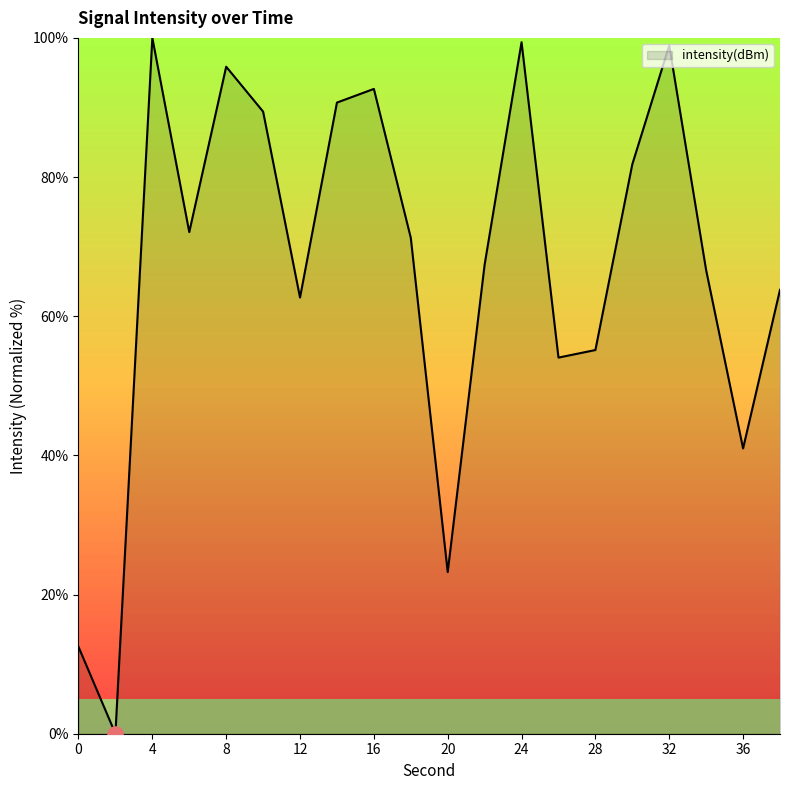

What is the difference between the maximum and minimum values?

100.0